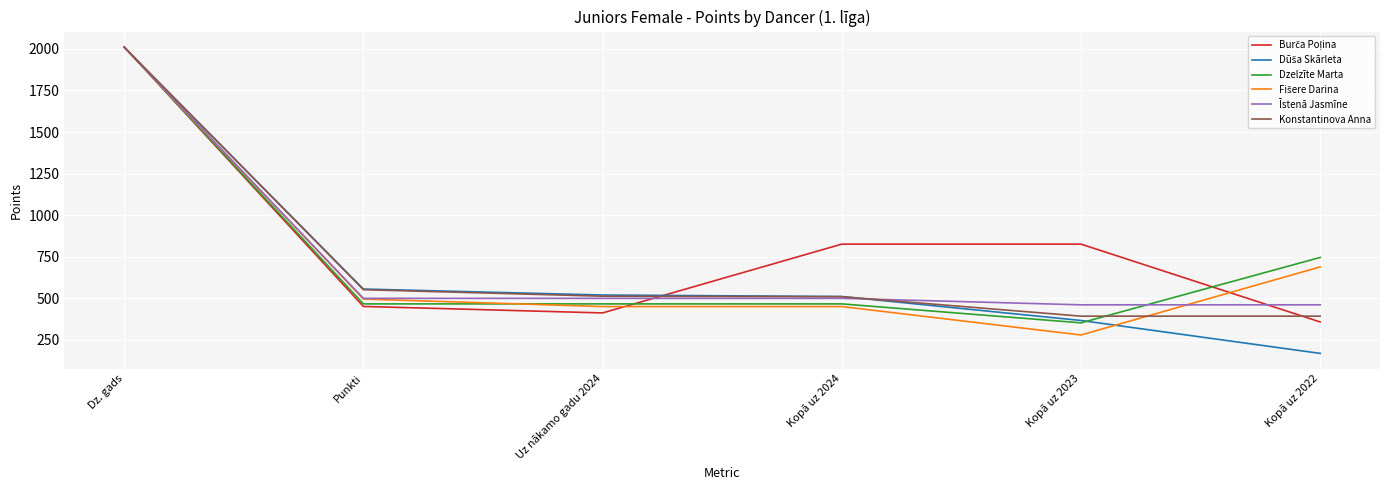

What is the spread (max minus min) of values at Uz nākamo gadu 2024?

107.7